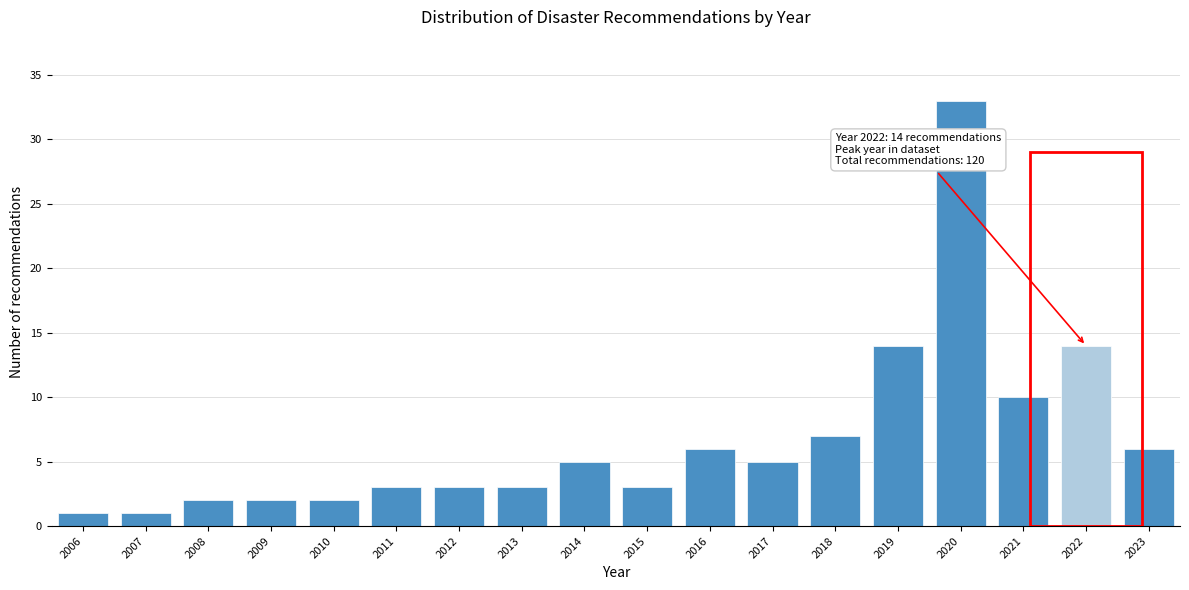

Reading left to right, list all the values displayed in this chart.

2006=1	2007=1	2008=2	2009=2	2010=2	2011=3	2012=3	2013=3	2014=5	2015=3	2016=6	2017=5	2018=7	2019=14	2020=33	2021=10	2022=14	2023=6